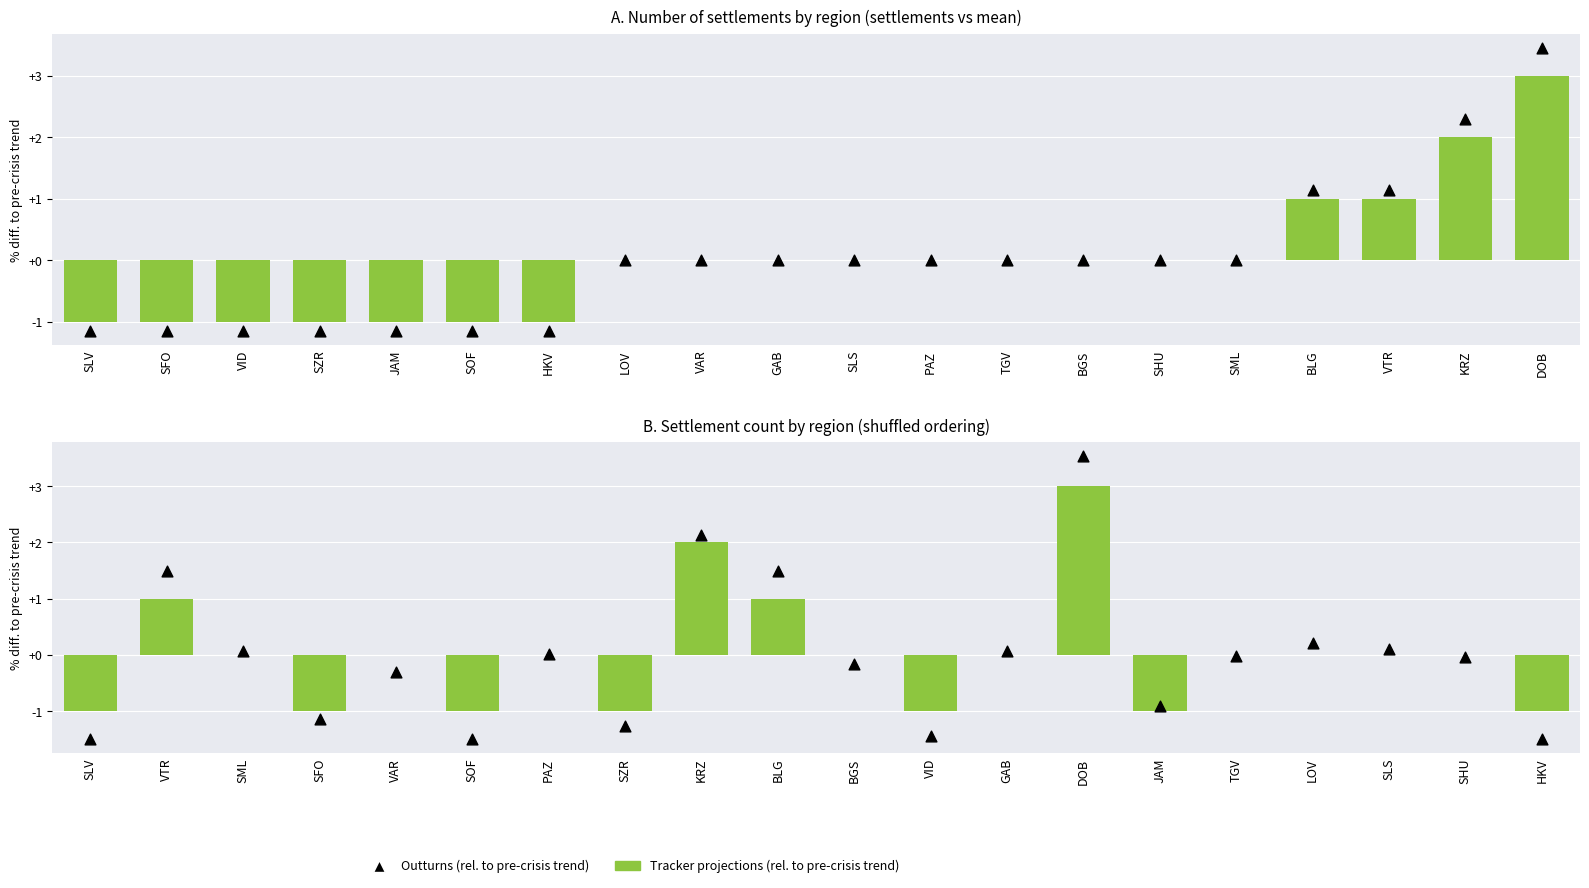

Which series has the widest spread of Y values?

Outturns (rel. to pre-crisis trend)